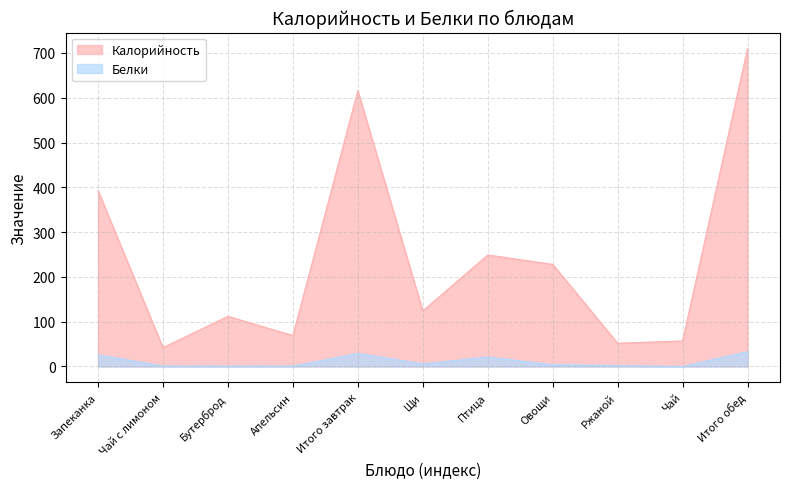

How many lines are shown in the chart?

2